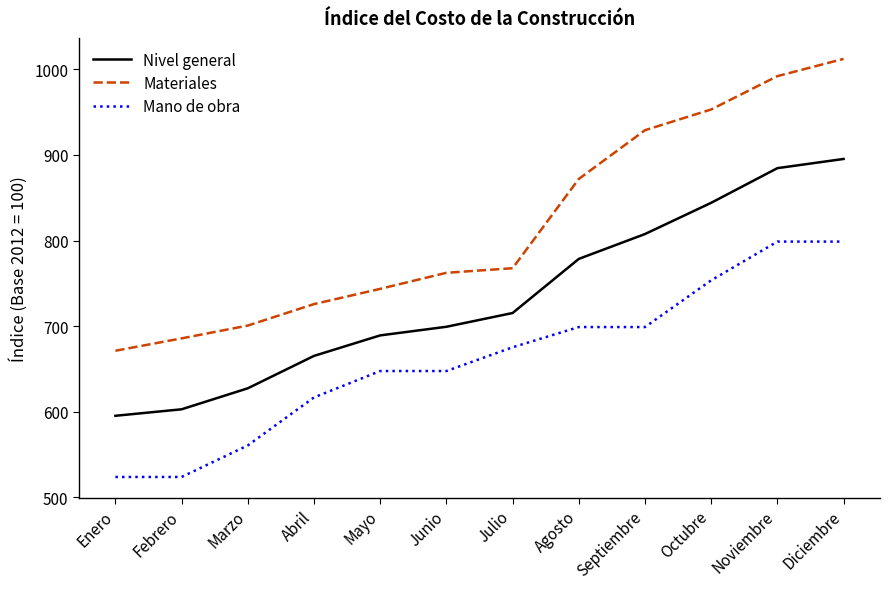

Reading left to right, what are all the values shown in this chart?

Nivel general: Enero=595.3	Febrero=602.9	Marzo=627.4	Abril=665.2	Mayo=689.2	Junio=699.3	Julio=715.3	Agosto=778.6	Septiembre=807.6	Octubre=844.1	Noviembre=884.6	Diciembre=895.3
Materiales: Enero=671.2	Febrero=685.7	Marzo=700.7	Abril=725.8	Mayo=743.6	Junio=762.3	Julio=767.7	Agosto=872.0	Septiembre=928.9	Octubre=953.1	Noviembre=992.1	Diciembre=1012.2
Mano de obra: Enero=523.8	Febrero=523.8	Marzo=560.7	Abril=616.7	Mayo=647.6	Junio=647.6	Julio=675.3	Agosto=698.9	Septiembre=698.9	Octubre=753.5	Noviembre=798.8	Diciembre=798.8